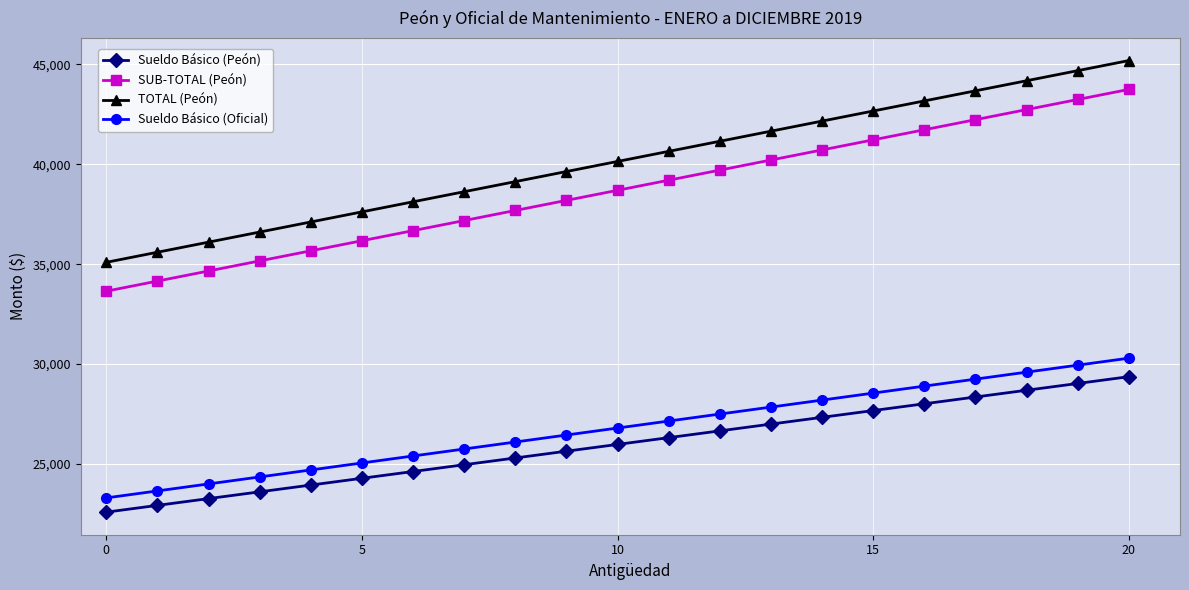

Which series has the largest total across all categories?

TOTAL (Peón)